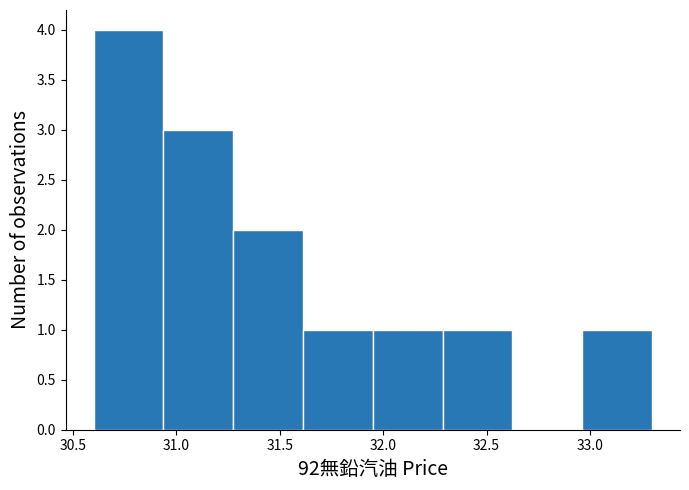

How tall is the bar that spans 32.30 to 32.65 on the x-axis? Neither the bar edges nor the heights are printed on the chart, so give them approximately, as read against the axes.

1